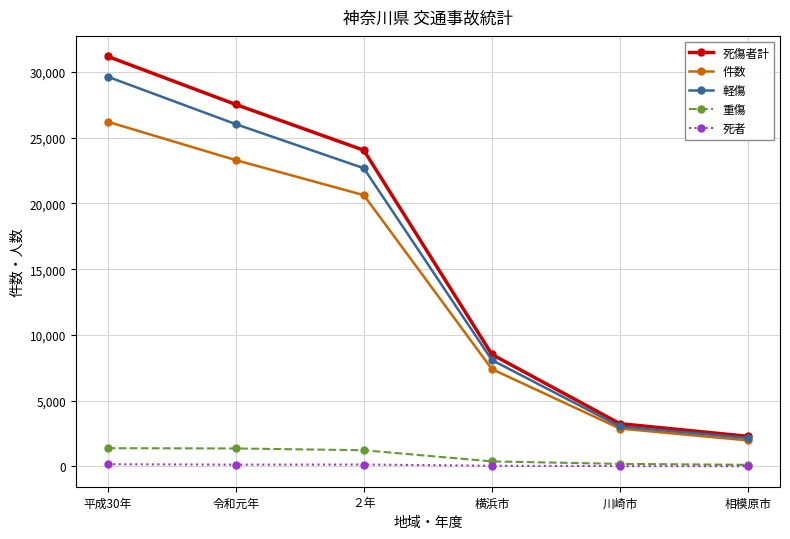

Rank the categories by 軽傷 value from lowest to highest.

相模原市, 川崎市, 横浜市, ２年, 令和元年, 平成30年